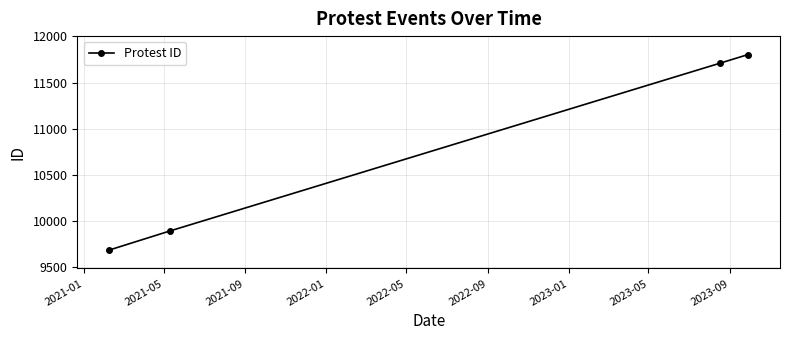

What is the maximum value shown in the chart?

11804